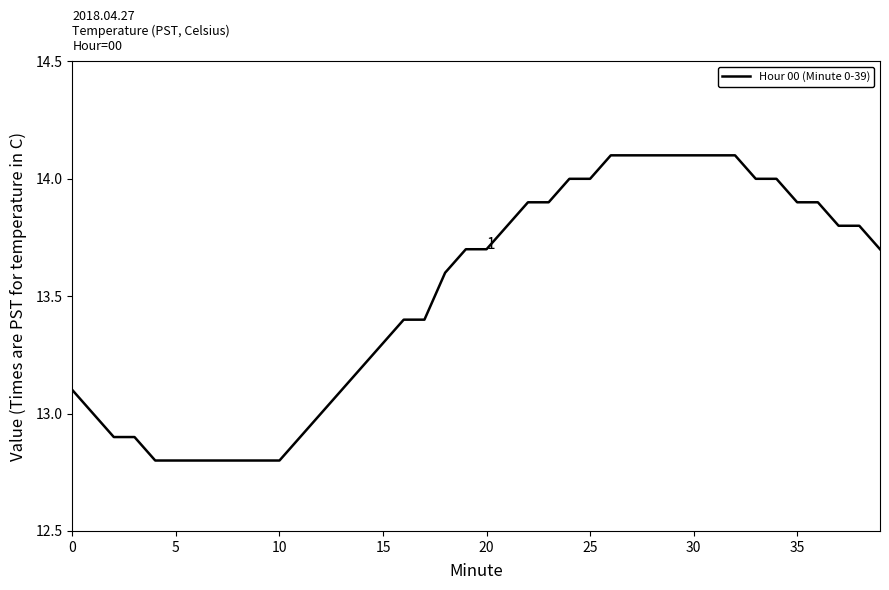

Count the number of categories in the chart.

40